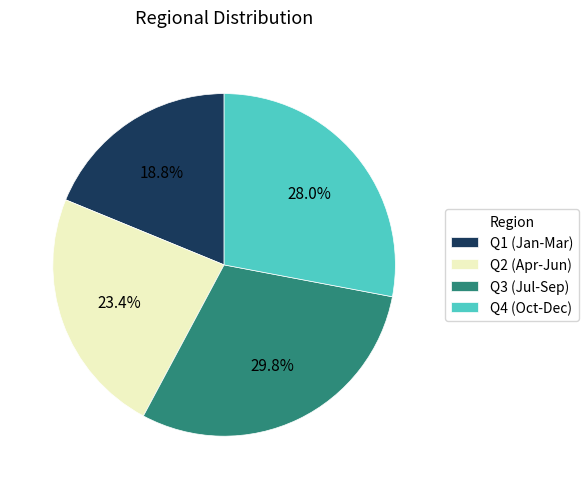

Which category has the biggest portion of the pie?

Q3 (Jul-Sep)